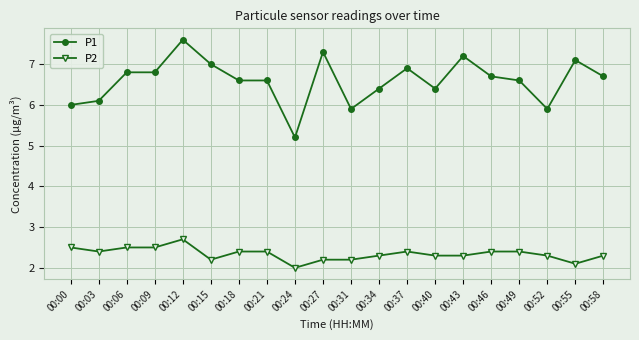

What is the value of the P2 point at the 12th from the left?

2.3